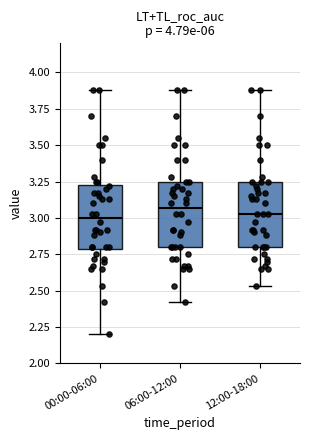

Reading left to right, read every box against the y-axis: the position of its median line, the range the box covers, and the ends of its whiskers. The values are not printed on the chart, so give them approximately, as read against the axis.

00:00-06:00: median 3.00, box 2.80 to 3.25, whiskers 2.20 to 3.90
06:00-12:00: median 3.05, box 2.80 to 3.25, whiskers 2.40 to 3.90
12:00-18:00: median 3.05, box 2.80 to 3.25, whiskers 2.55 to 3.90